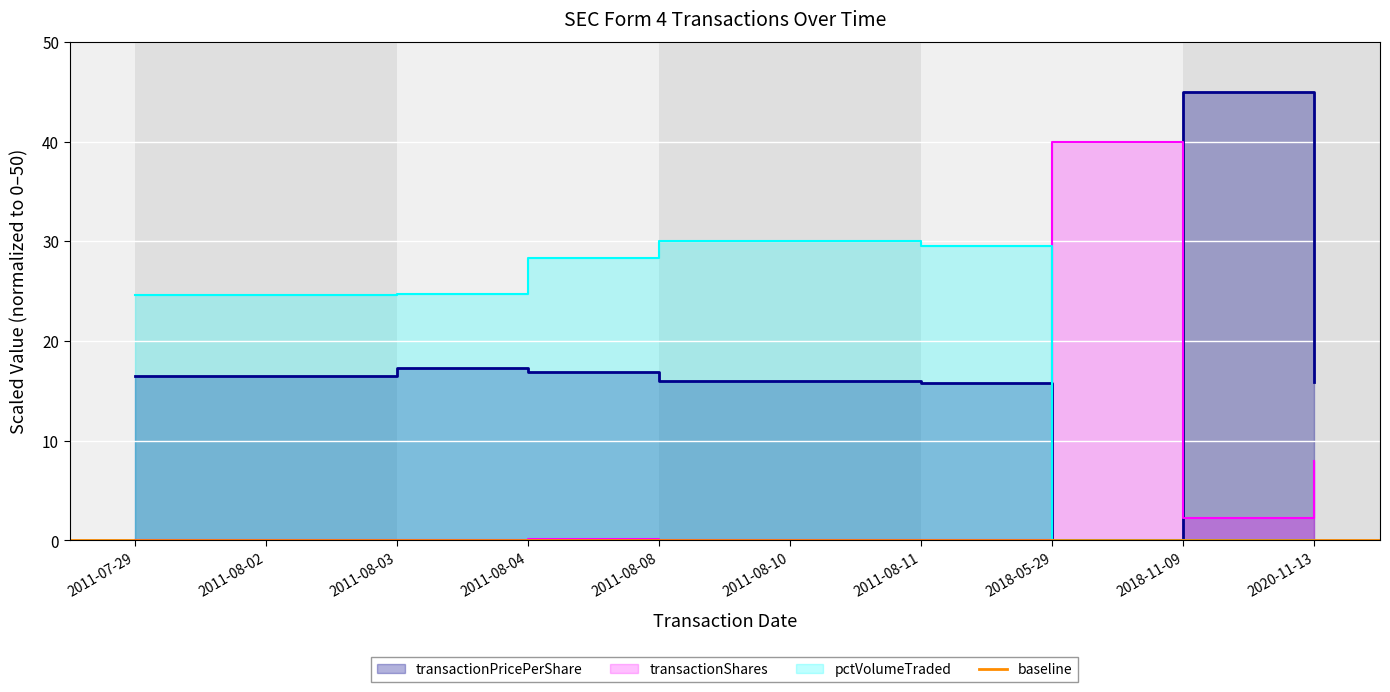

Which series ends up on top after the final intersection of pctVolumeTraded and transactionShares?

transactionShares